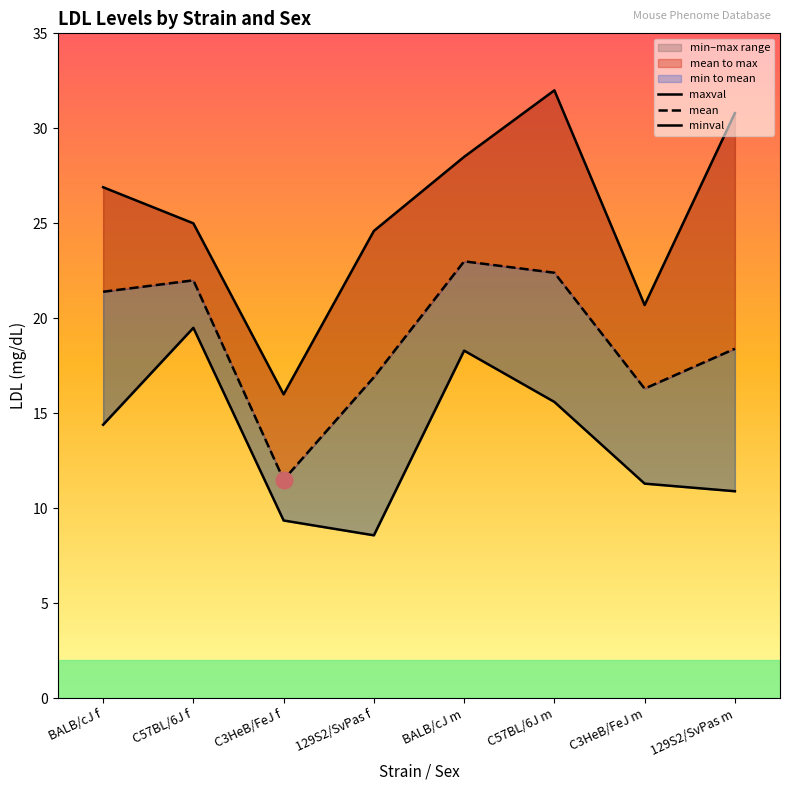

Between C3HeB/FeJ m and C3HeB/FeJ f, which is larger?

C3HeB/FeJ m